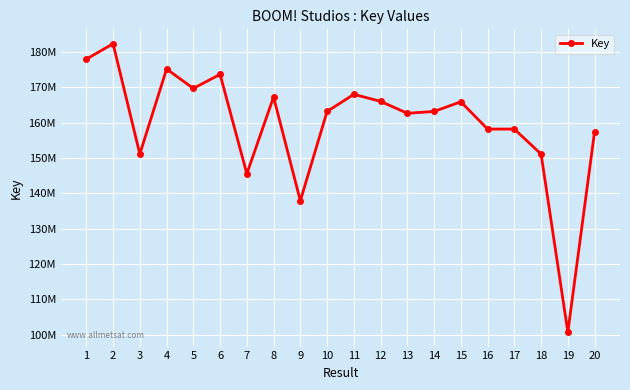

Does the chart have visible grid lines?

Yes